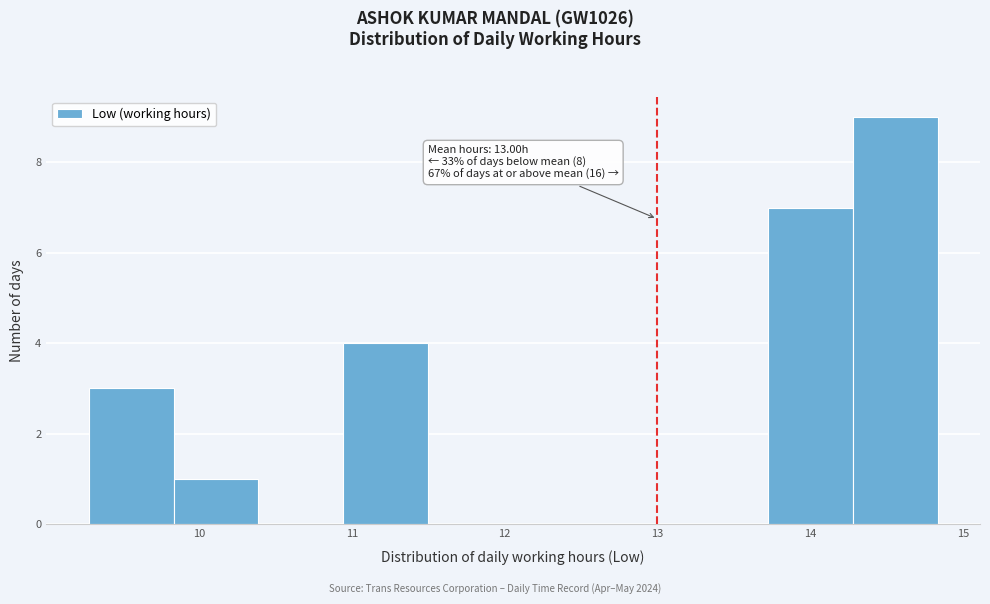

Which range on the x-axis has the tallest bar?

14.3 to 14.8